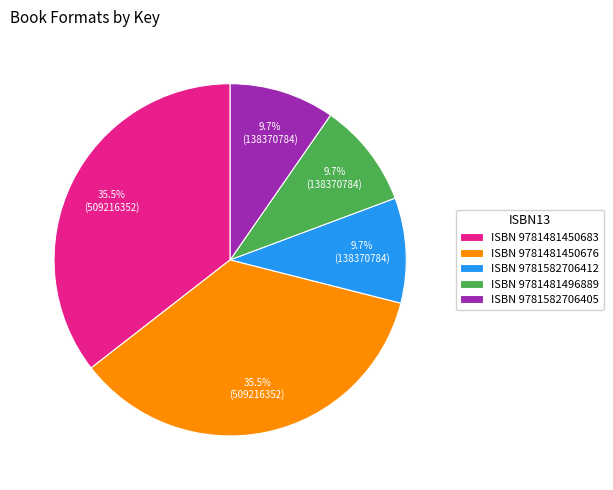

Between ISBN 9781481450676 and ISBN 9781582706405, which is larger?

ISBN 9781481450676